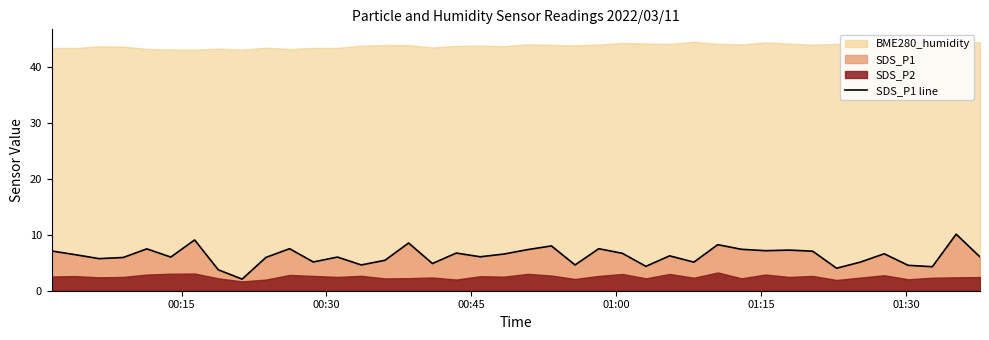

What is the lowest value of the SDS_P1 line series?

2.1